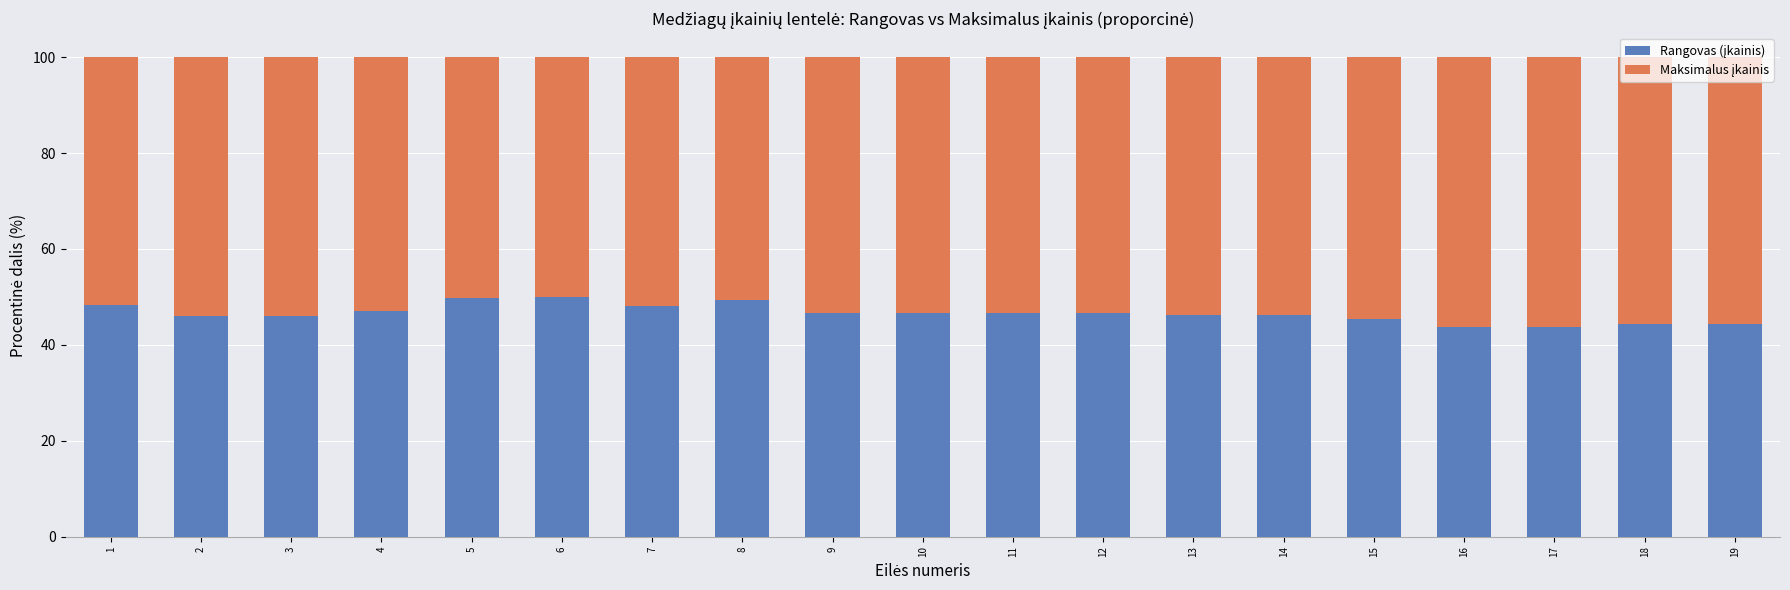

What is the total value across all series at 11?

100.0